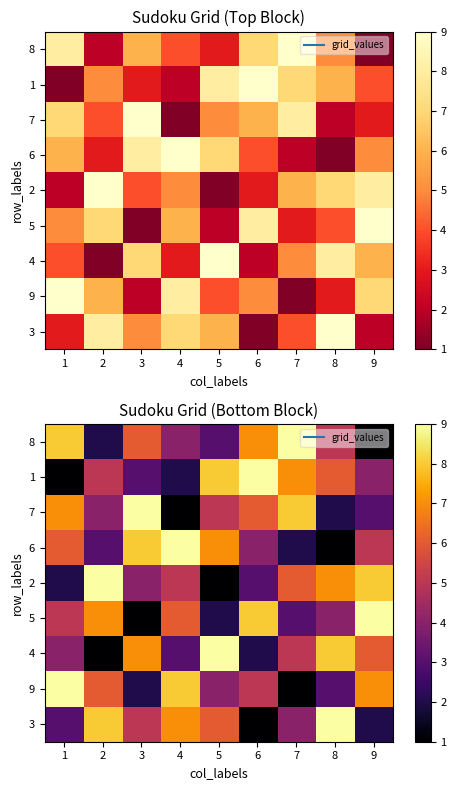

List the series in order of their peak value, highest first.

8, 1, 7, 6, 2, 5, 4, 9, 3